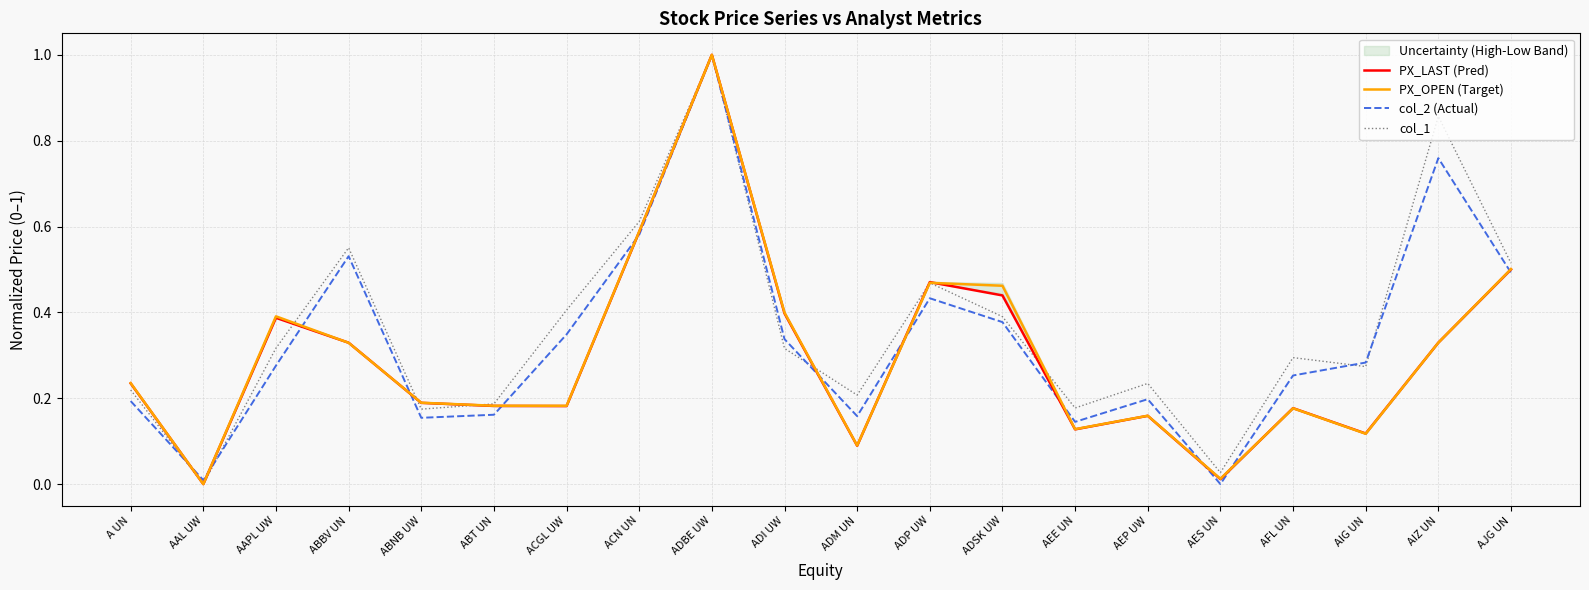

Is the value of col_1 at AAL UW greater than the value of PX_OPEN (Target) at AEP UW?

No